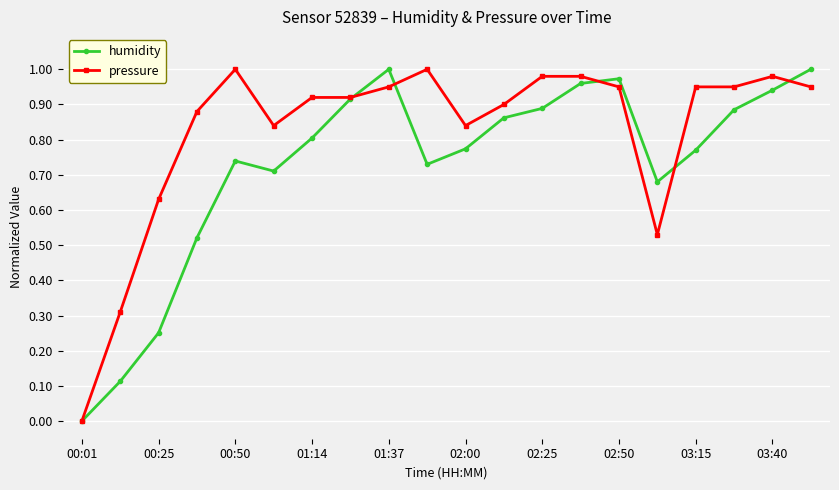

Which series has the largest total across all categories?

pressure